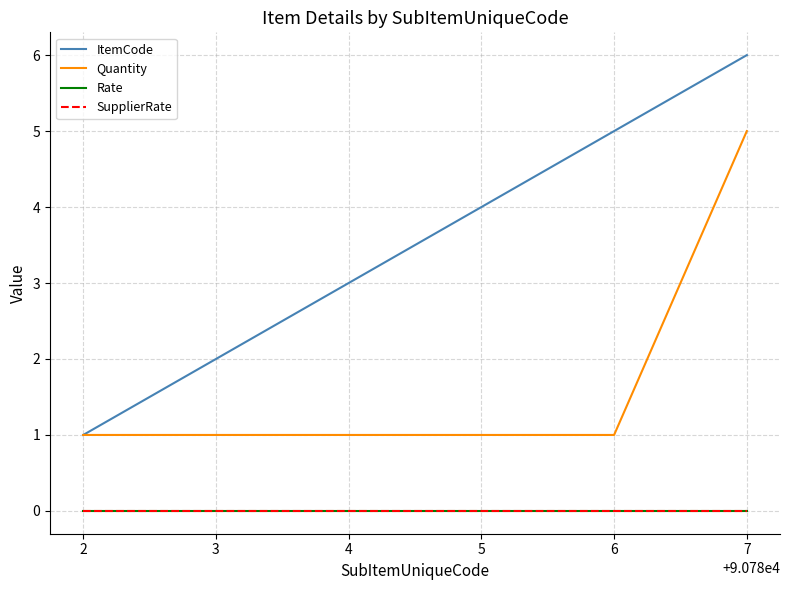

True or false: SupplierRate has more than 0 interior local peaks.

False